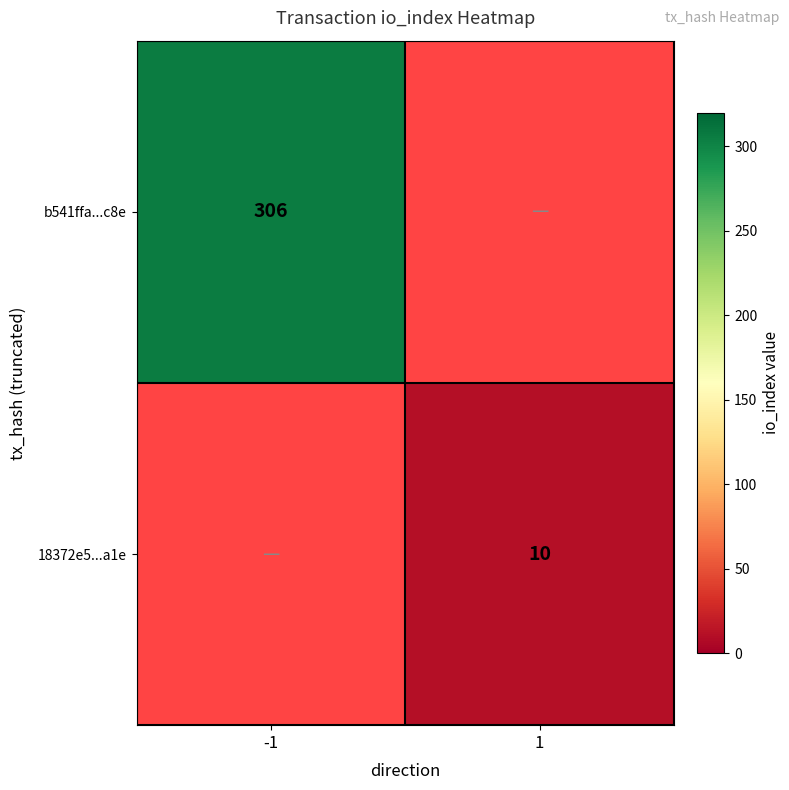

The value of 18372e5...a1e at 1 is 10. True or false?

True